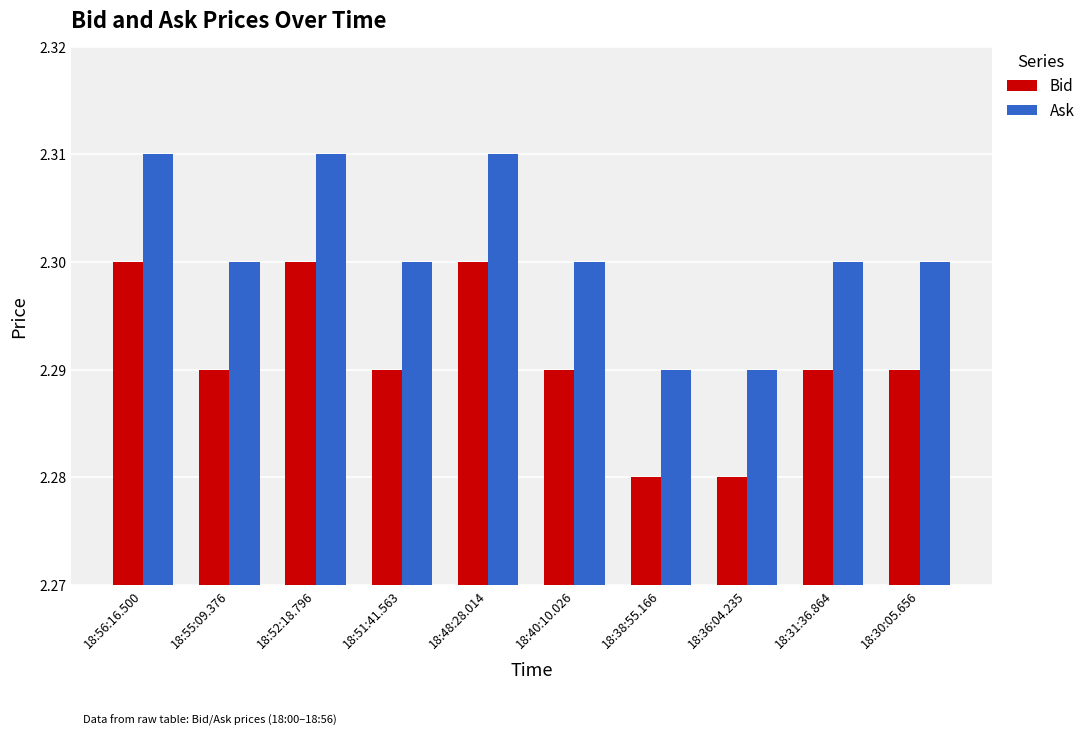

Is the value of Ask at 18:56:16.500 greater than the value of Bid at 18:48:28.014?

Yes